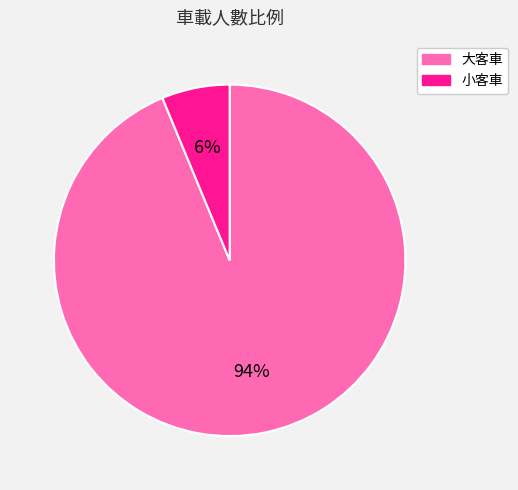

What percentage is the 大客車 slice, to the nearest percent?

94%